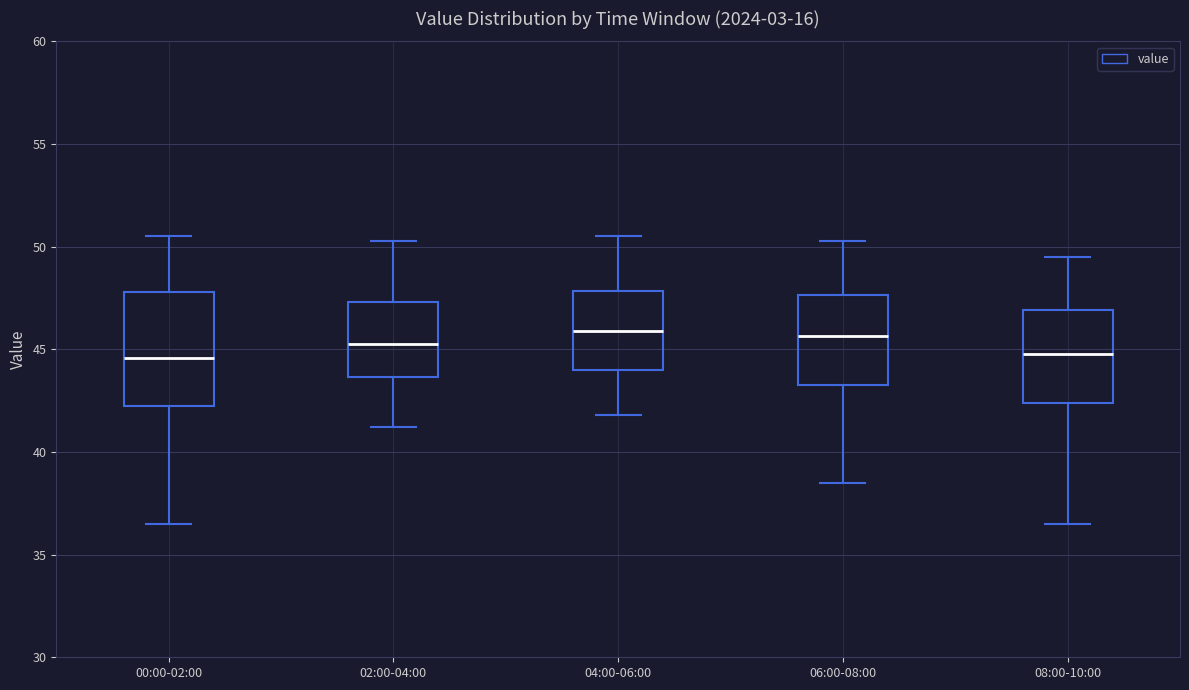

Which box is the tallest, from its lower edge to its upper edge?

00:00-02:00